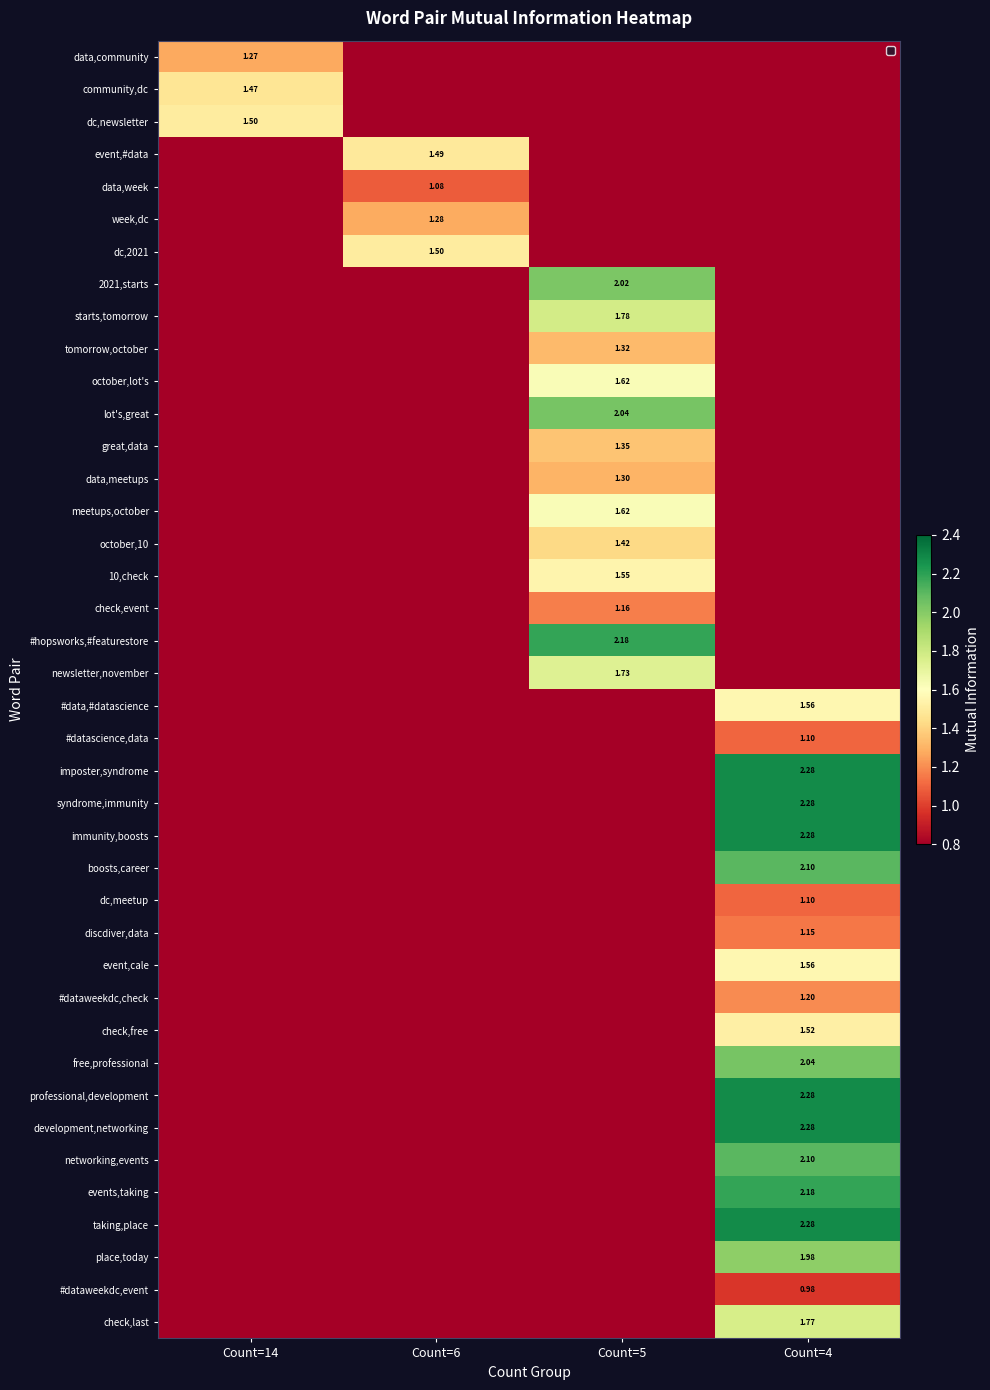

What is the total value across all series at Count=4?

36.0